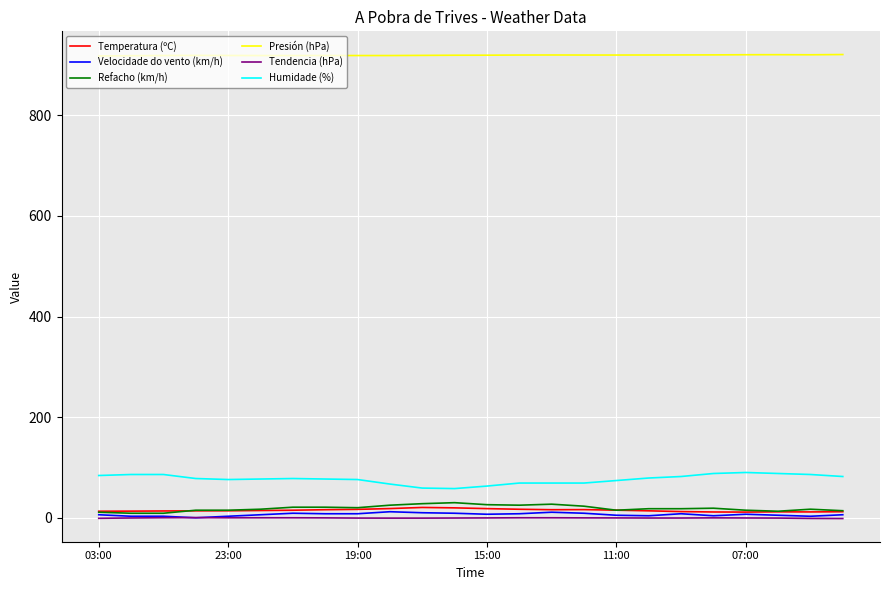

What is the greatest value displayed?

920.7